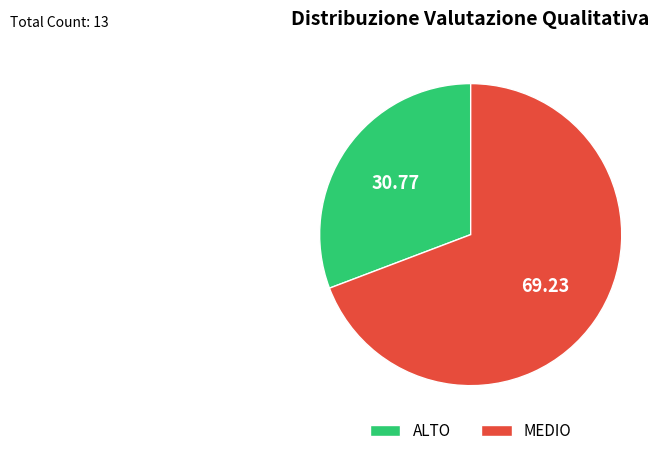

Do MEDIO and ALTO together represent more than half of the pie?

Yes